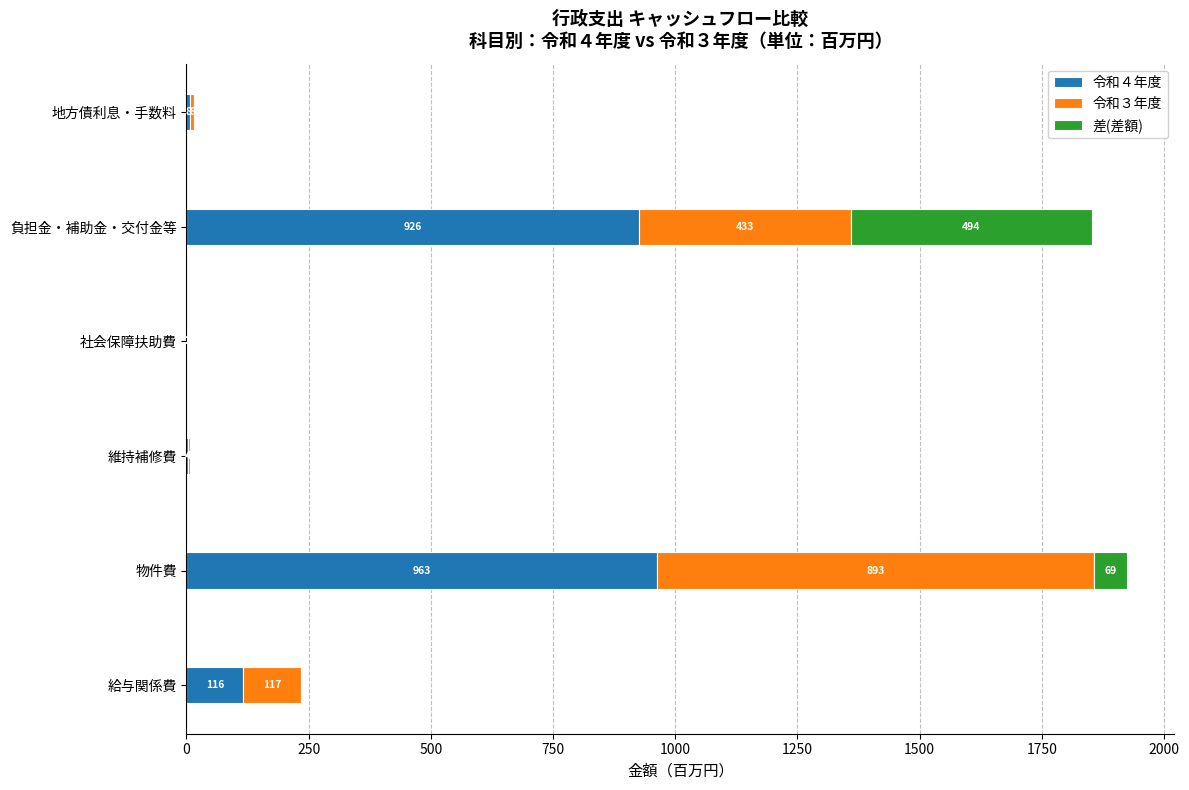

What is the highest value of the 令和４年度 series?

962.7